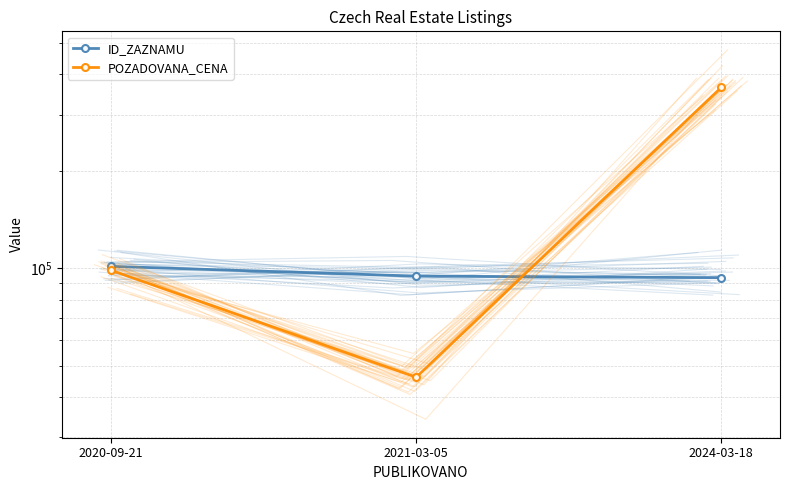

At which label does ID_ZAZNAMU first exceed 94678?

2020-09-21